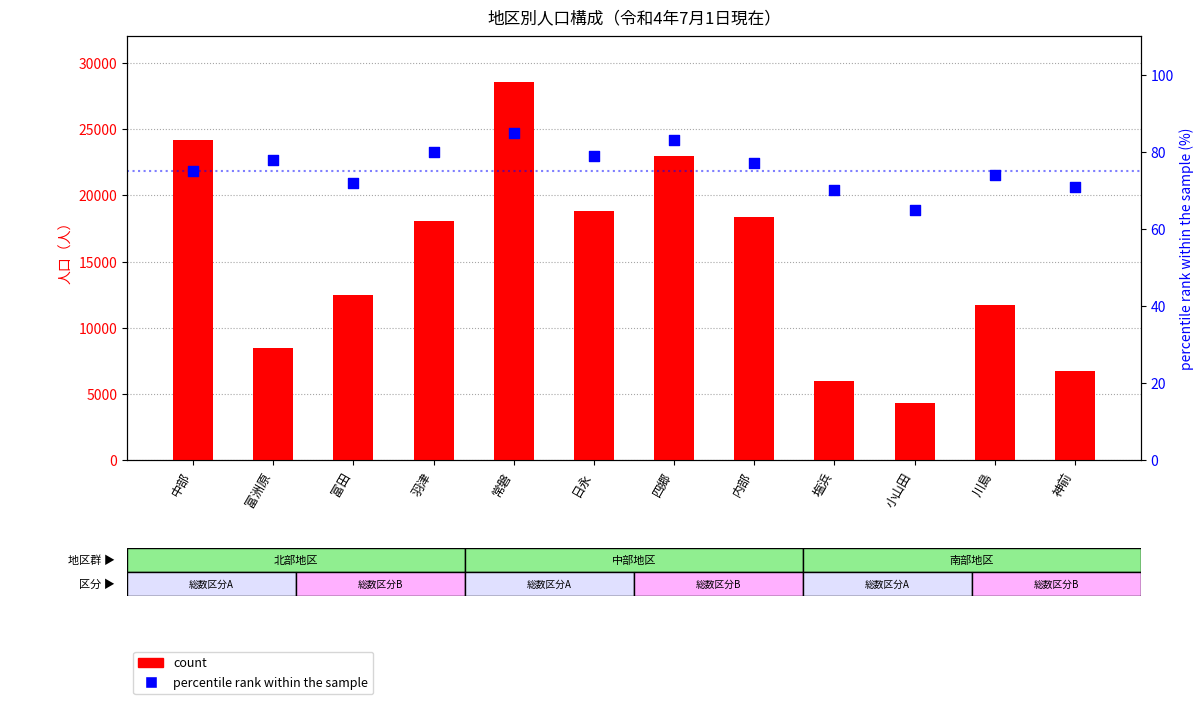

What is the total value across all series at 川島?

11757